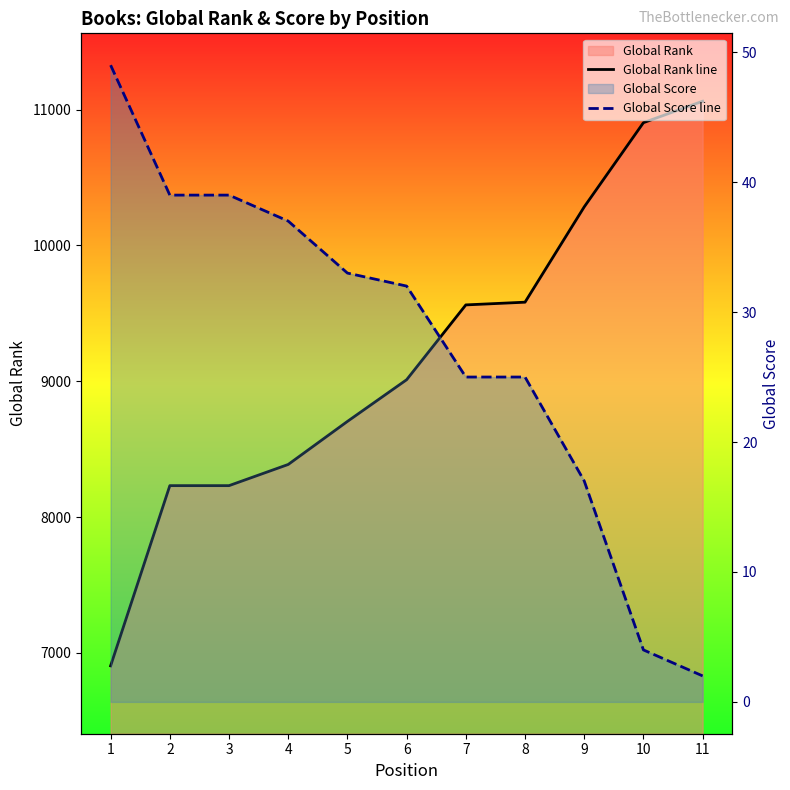

What is the value of the Global Score line point at the 2nd from the left?

39